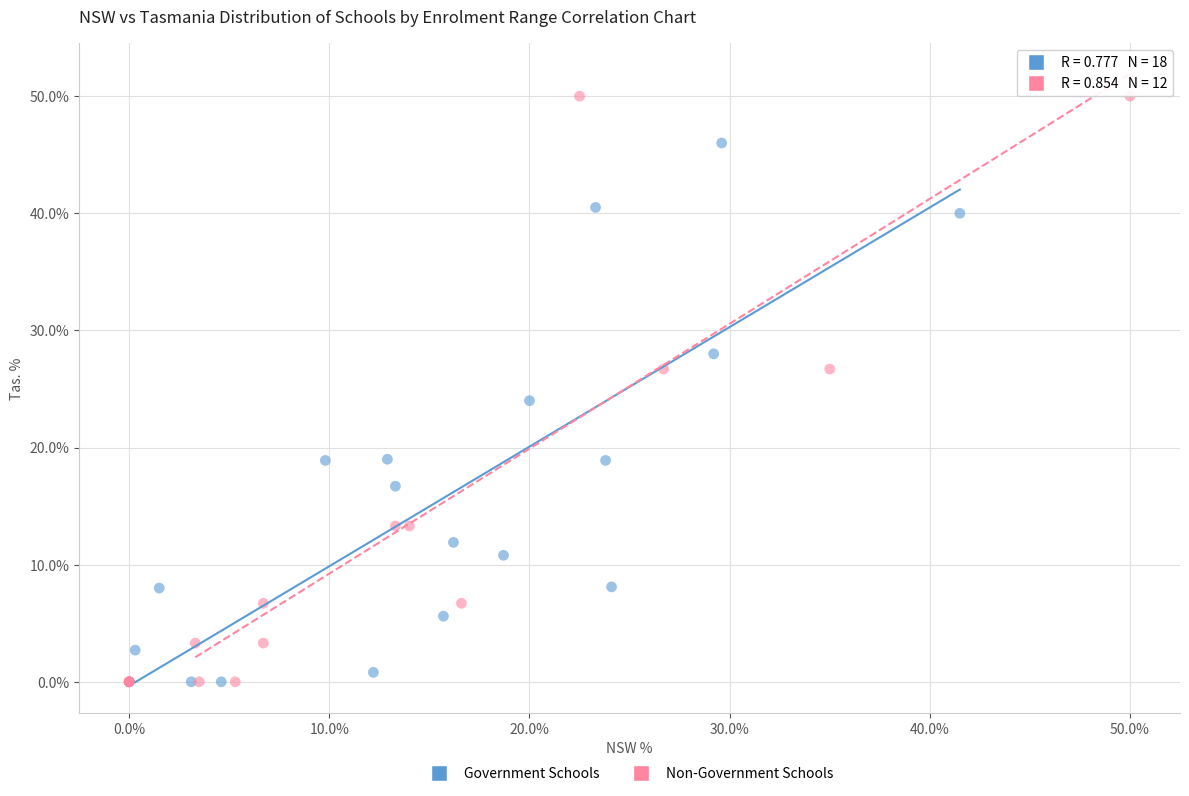

Which series has the widest spread of Y values?

Non-Government Schools